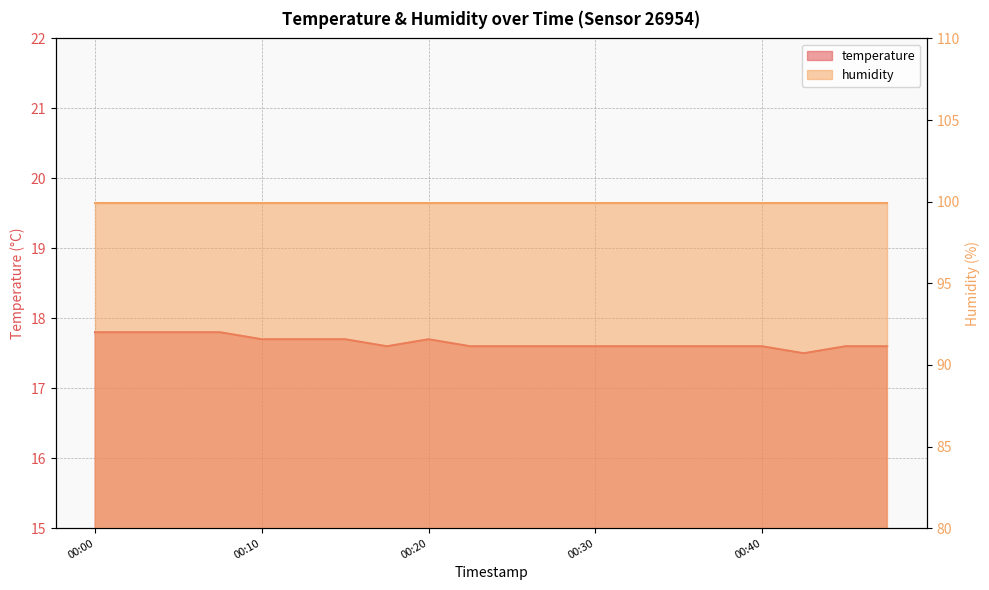

How many interior local valleys (lower than both neighbors) does the data have?

2